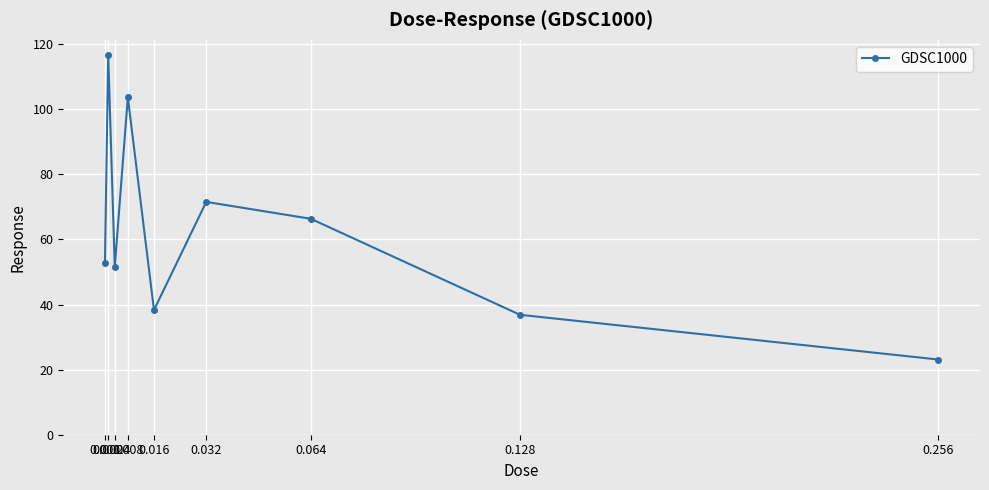

Which has a higher value, 0.001 or 0.256?

0.001